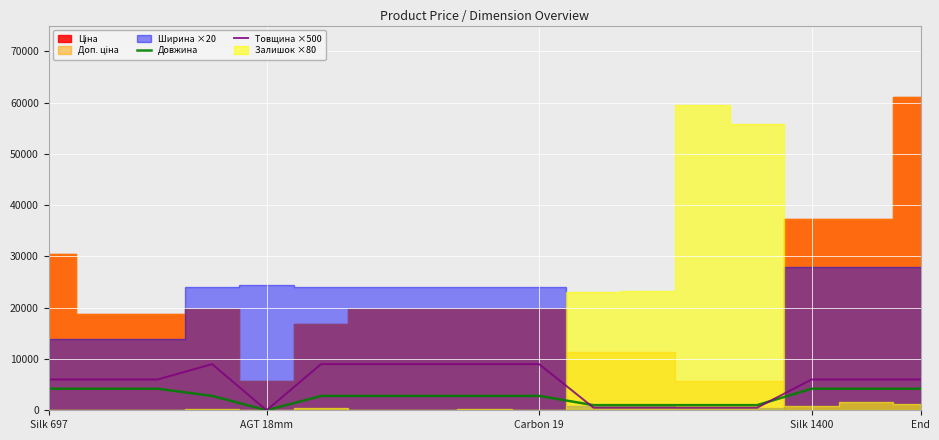

The value of Товщина ×500 at End is 3589. True or false?

False